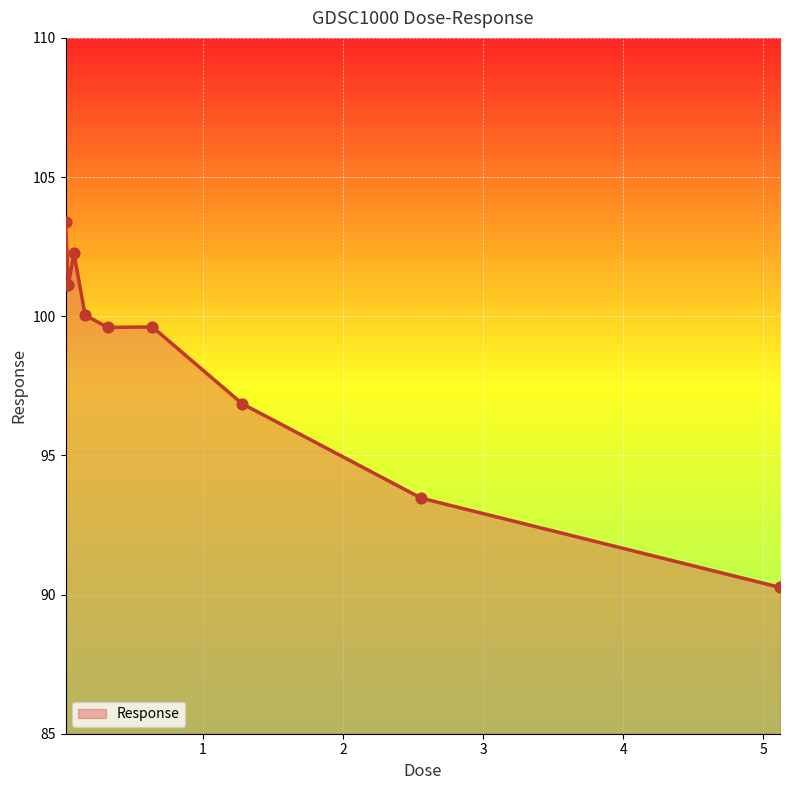

What is the minimum value shown in the chart?

90.3